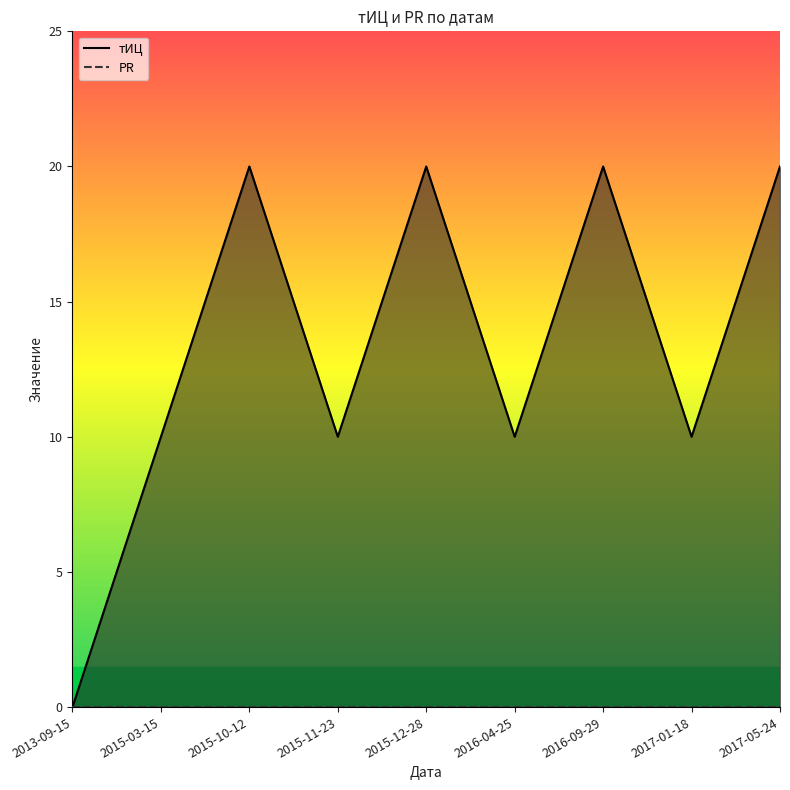

What position from the left is 2017-01-18?

8